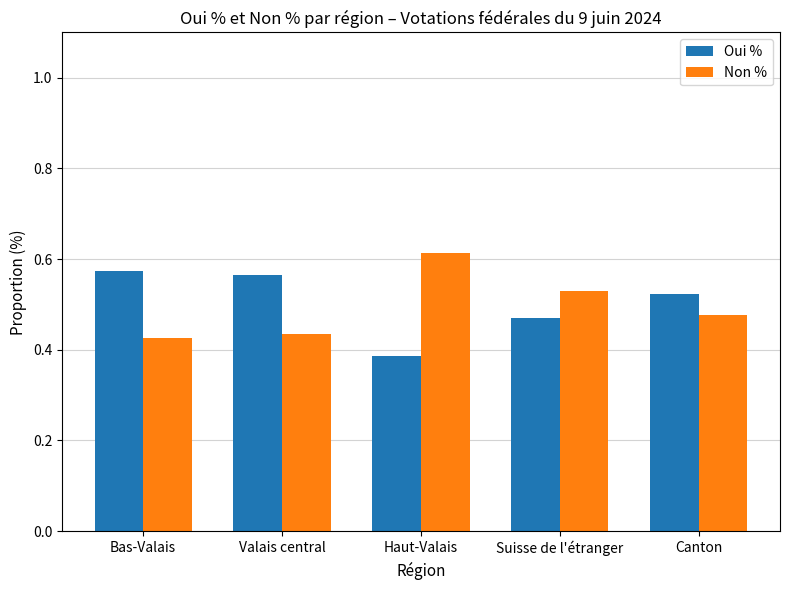

Rank the series by their maximum value, from lowest to highest.

Oui %, Non %